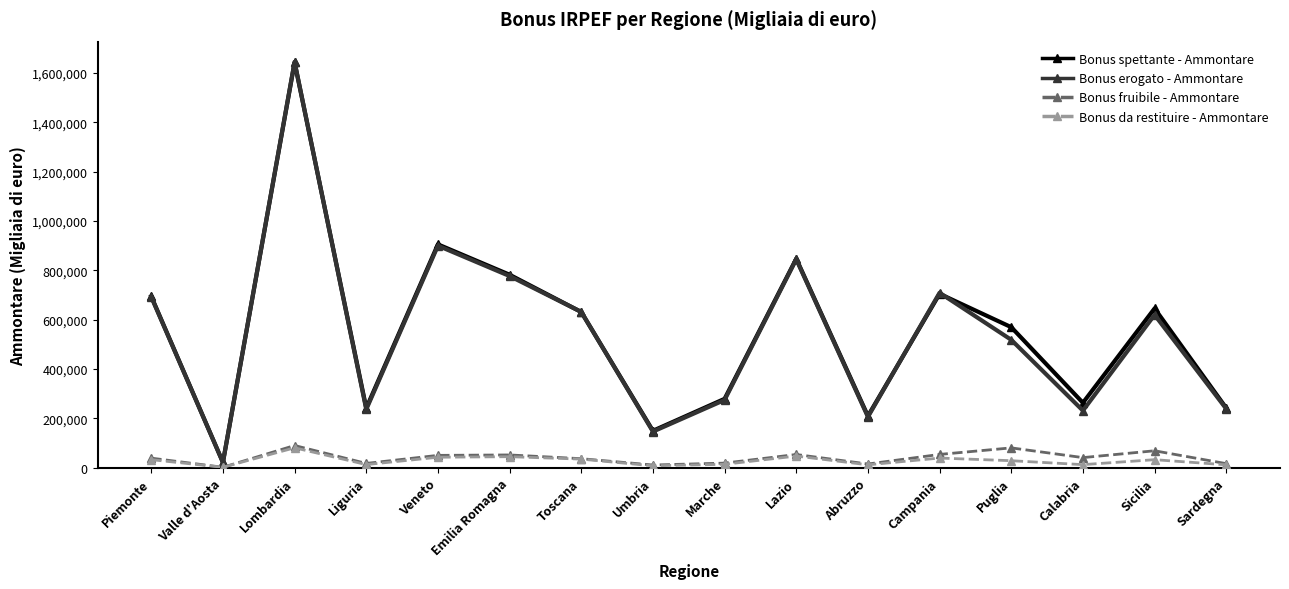

At which category does Bonus spettante - Ammontare reach its first local valley?

Valle d'Aosta